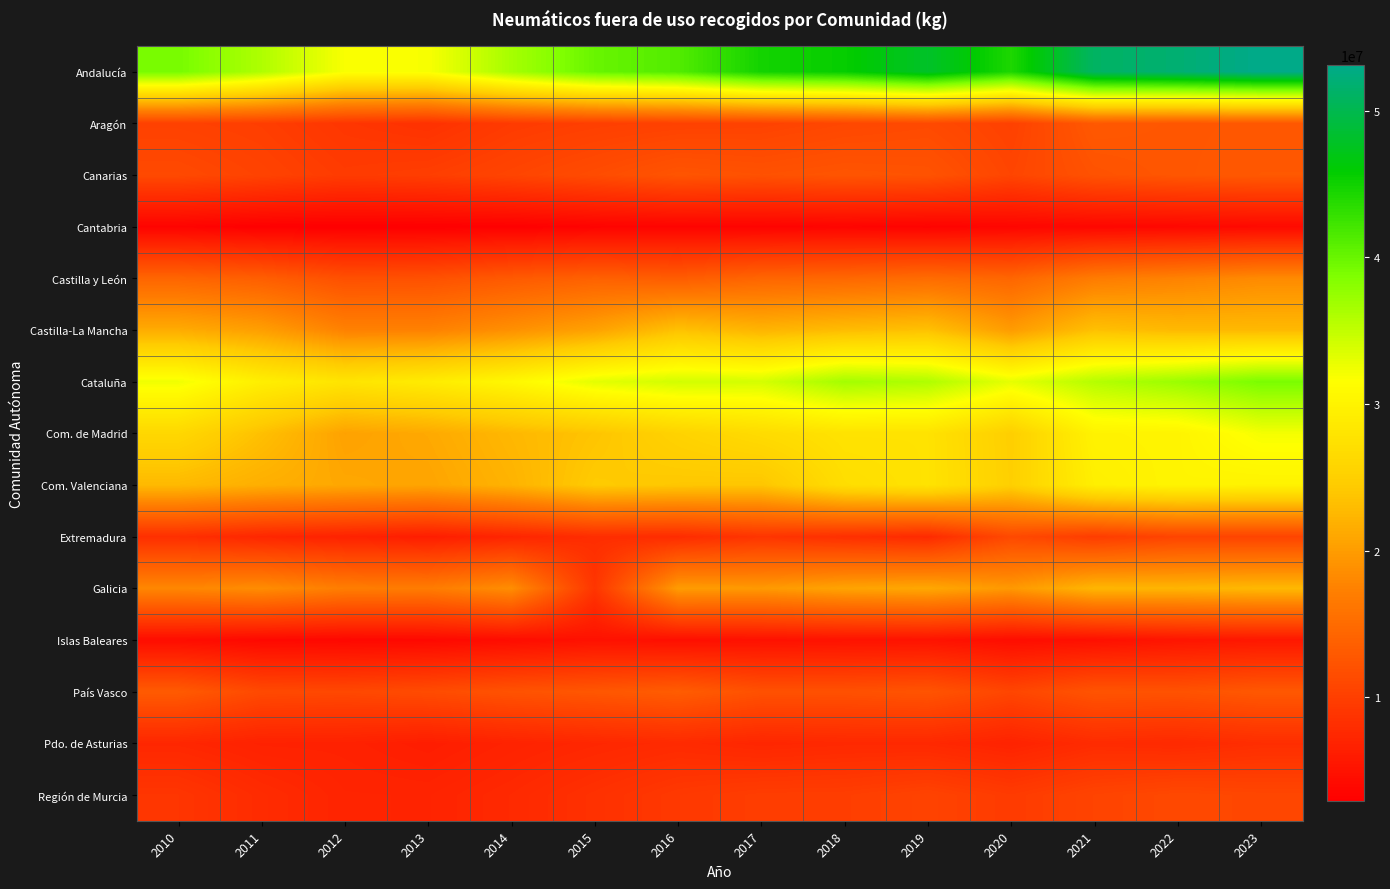

Count the number of data series in this chart.

15